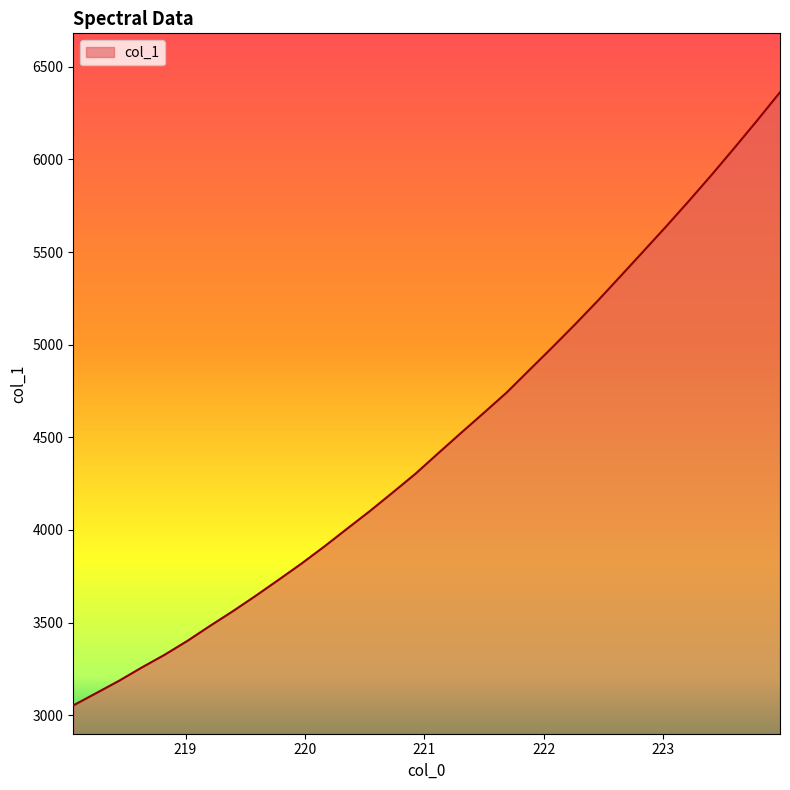

What is the minimum value shown in the chart?

3053.1